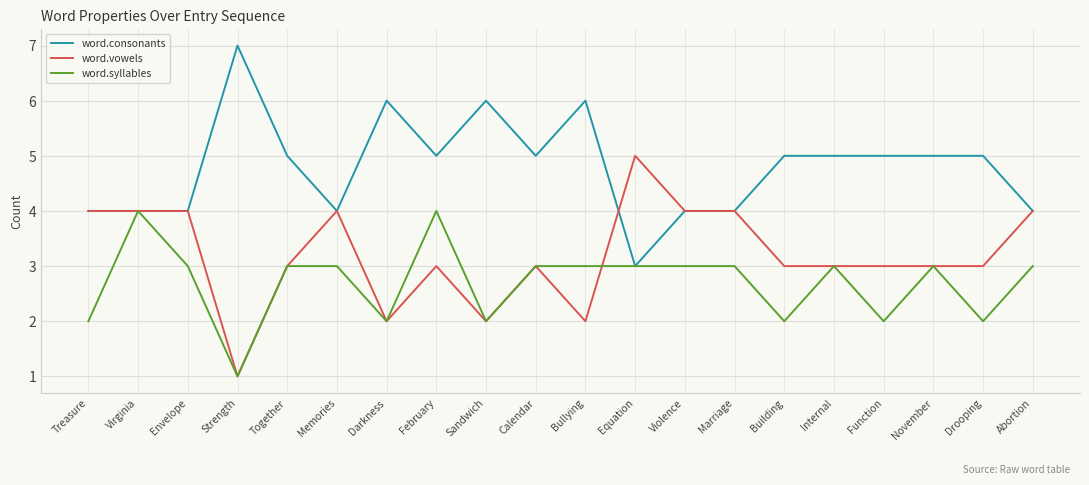

Is this an area chart (filled region under the line)?

No